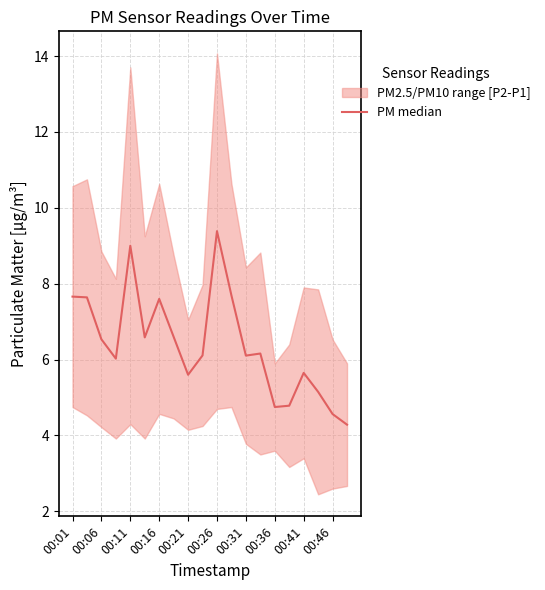

How many points are higher than both their immediate neighbors (excluding endpoints)?

5